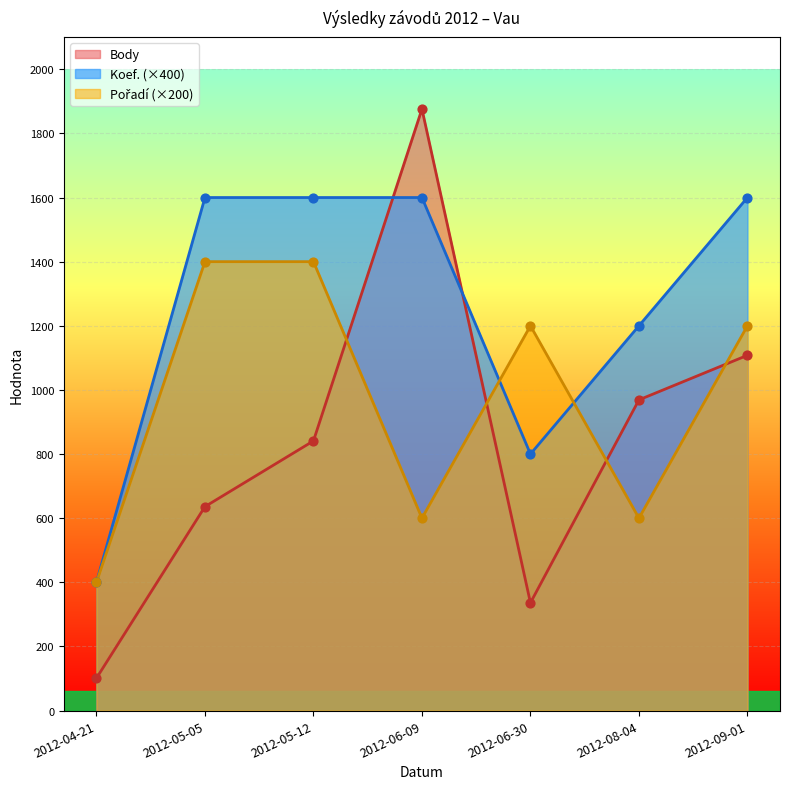

Which series reaches the minimum Y coordinate?

Body